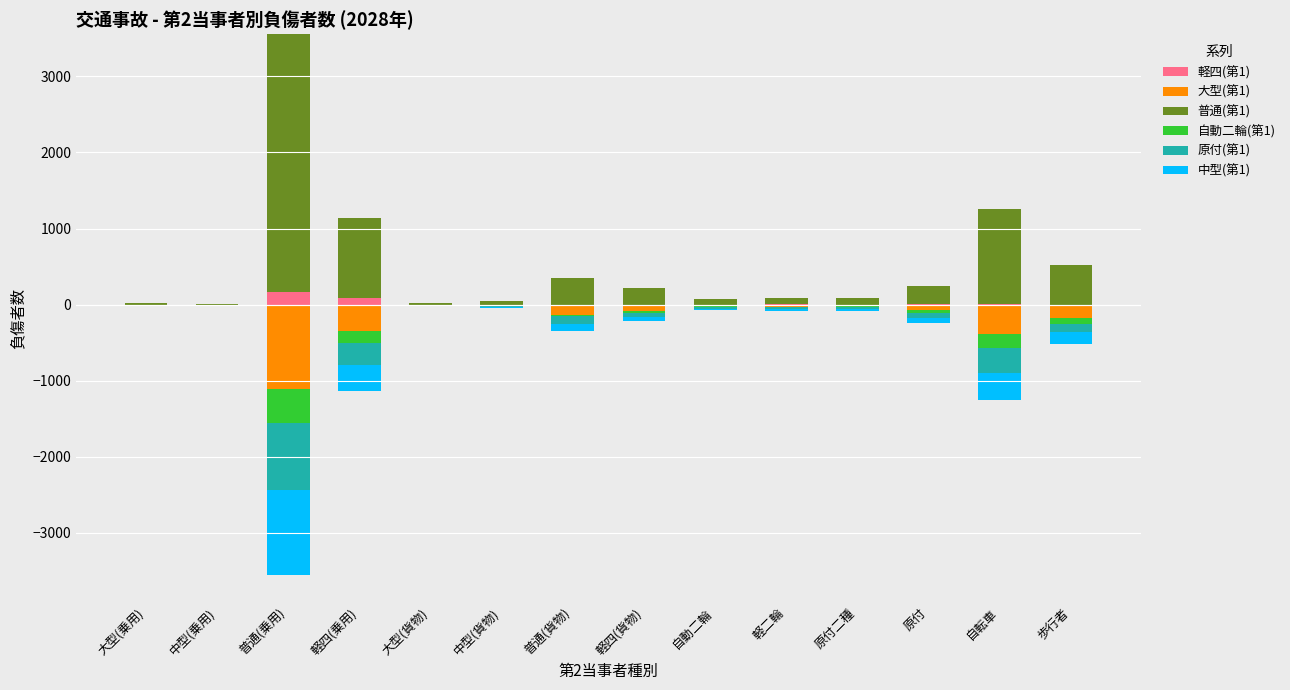

How many values in the 軽四(第1) series exceed 0?

8